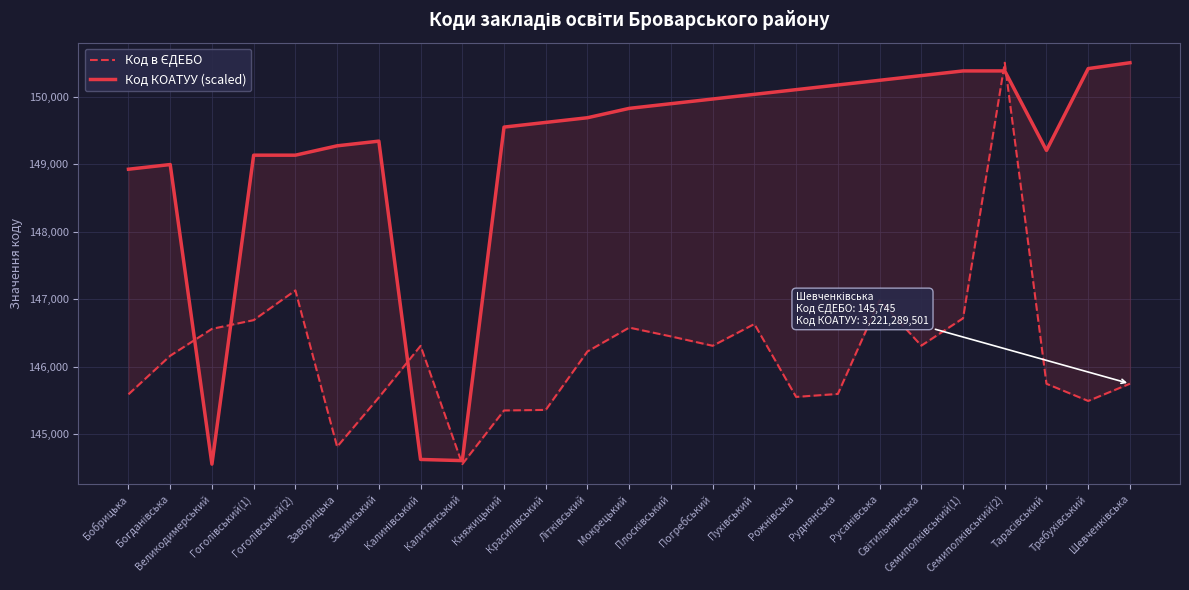

Is it true that Код в ЄДЕБО equals 146689.0 at Гоголівський(1)?

True